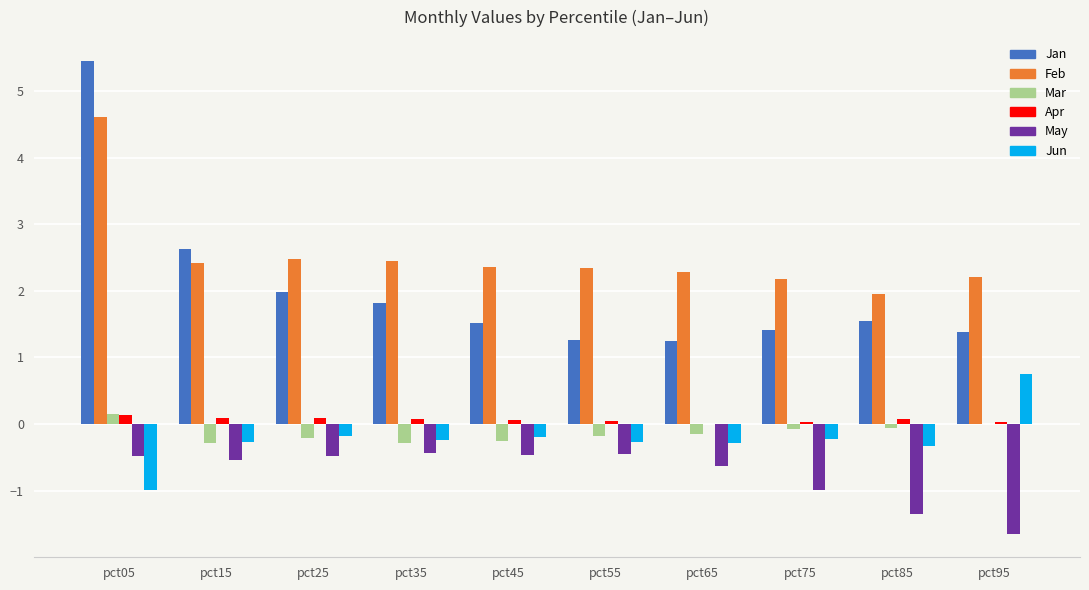

Read the May value at pct55.

-0.4